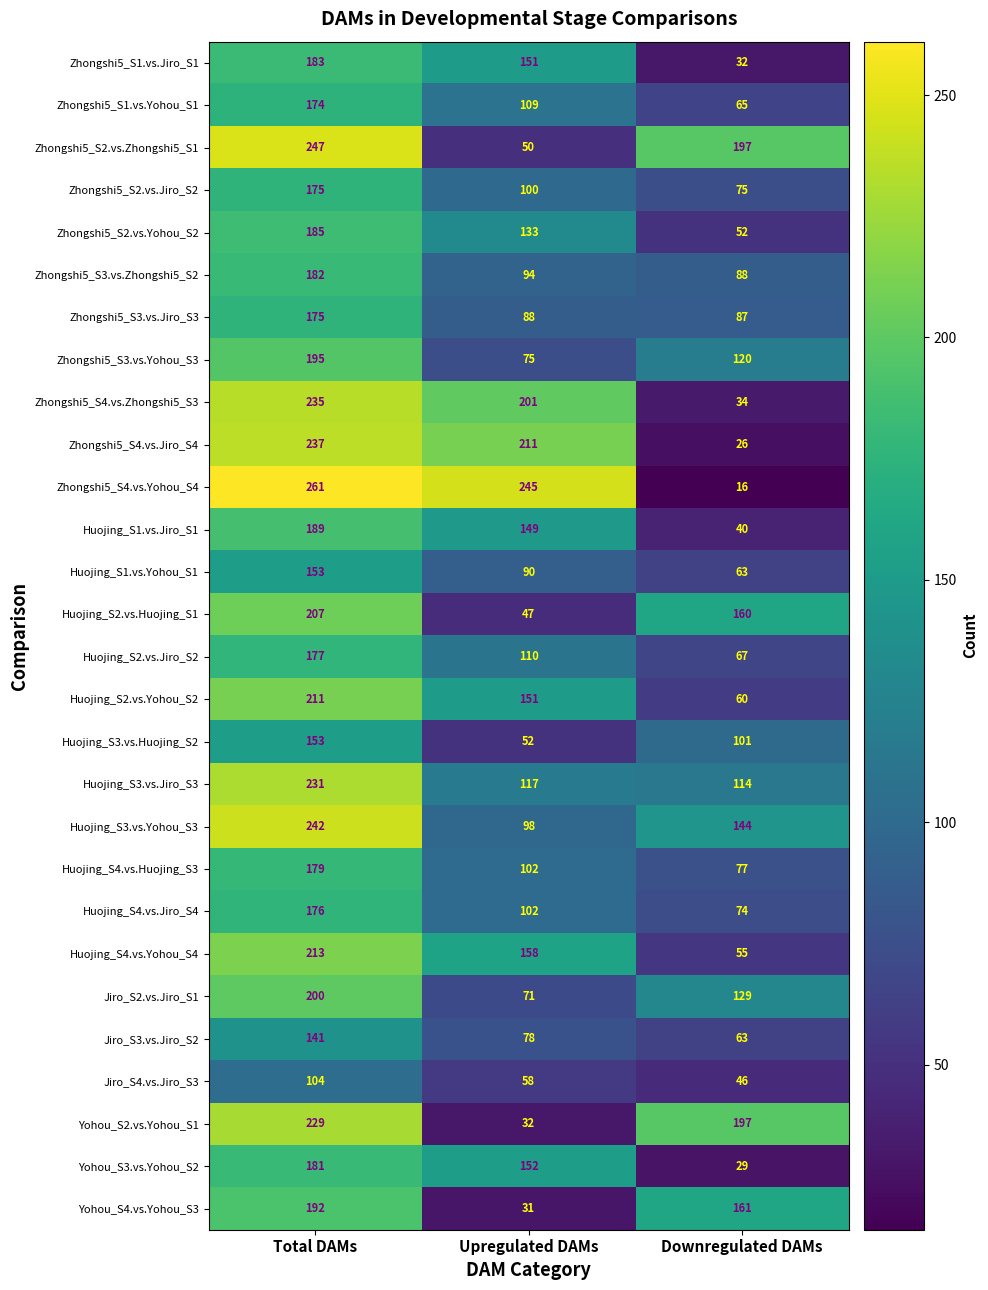

The Huojing_S1.vs.Yohou_S1 series shows 101 at Total DAMs. True or false?

False